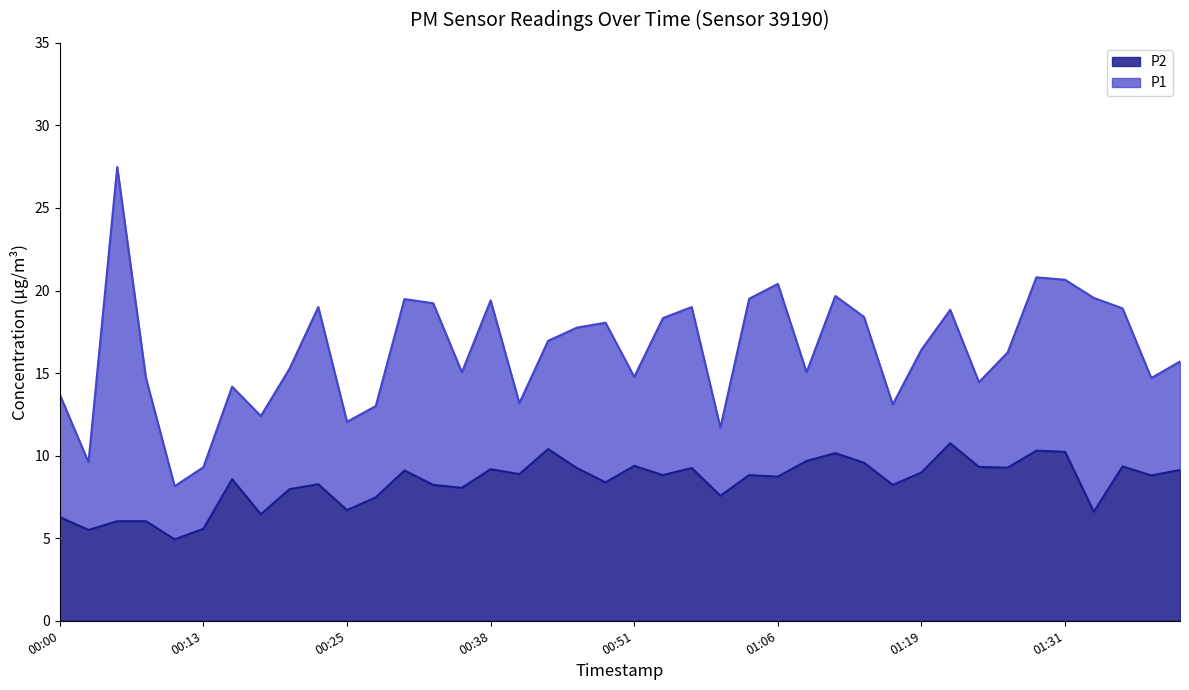

What is the approximate value of P2 at 00:15?

8.6